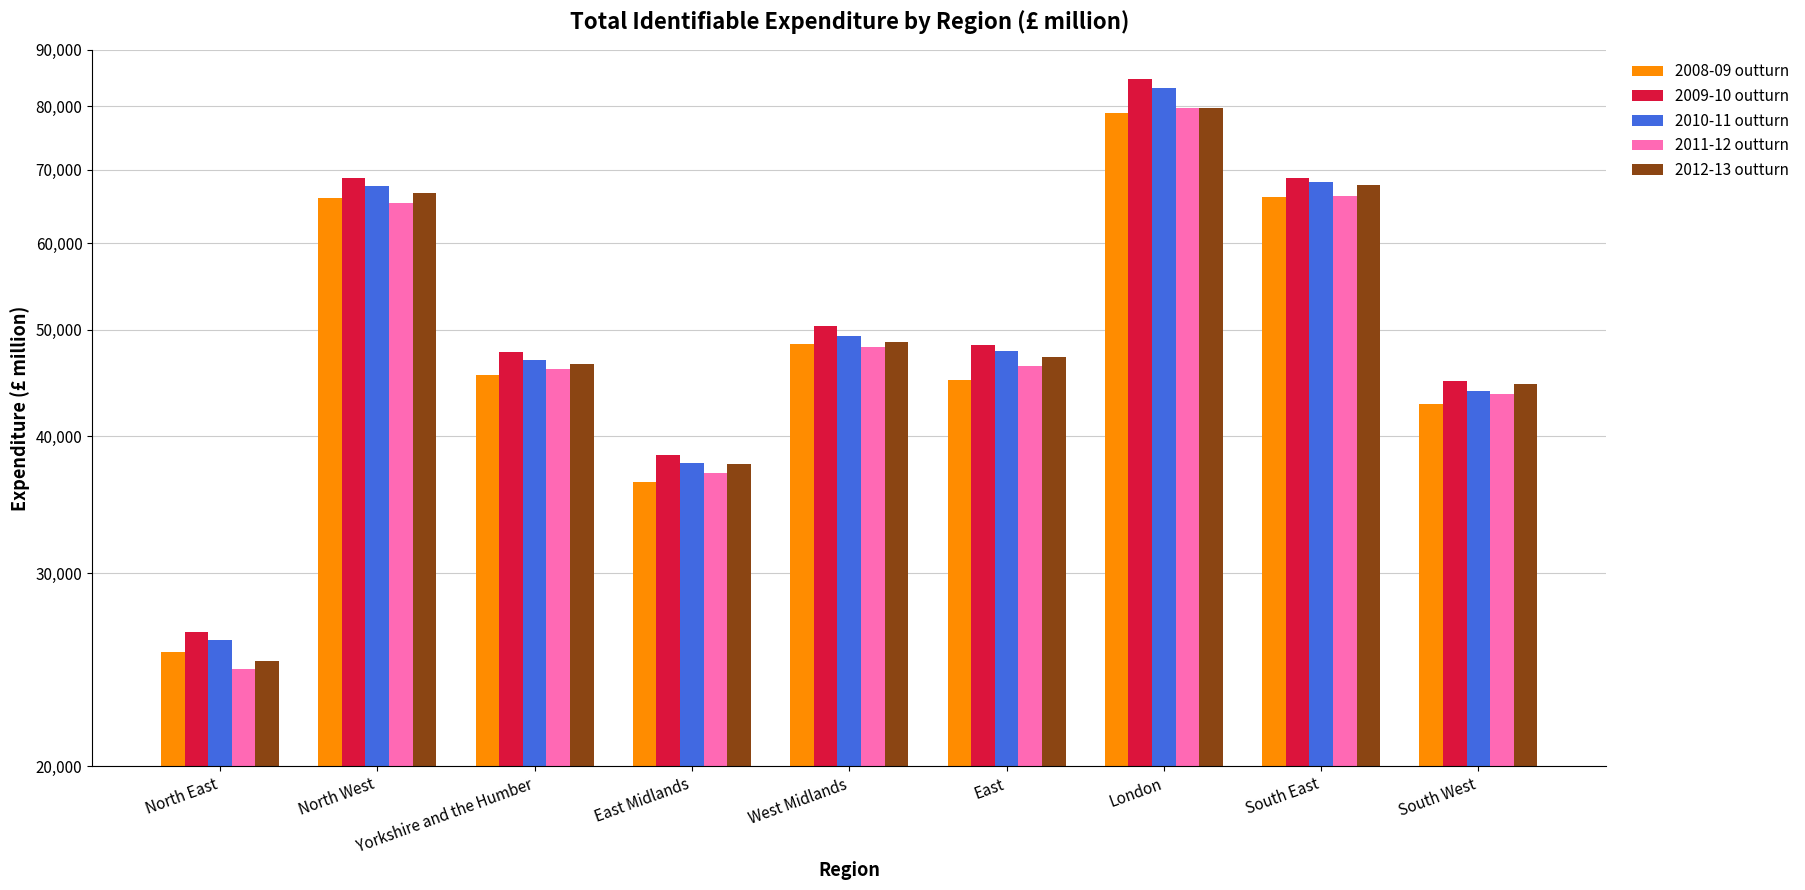

What is the total value across all series at South West?

219968